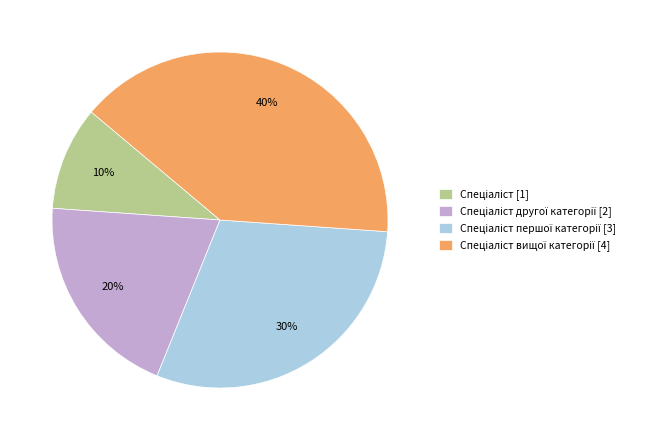

To the nearest percent, what is the difference between the largest and smallest slice percentages?

30%